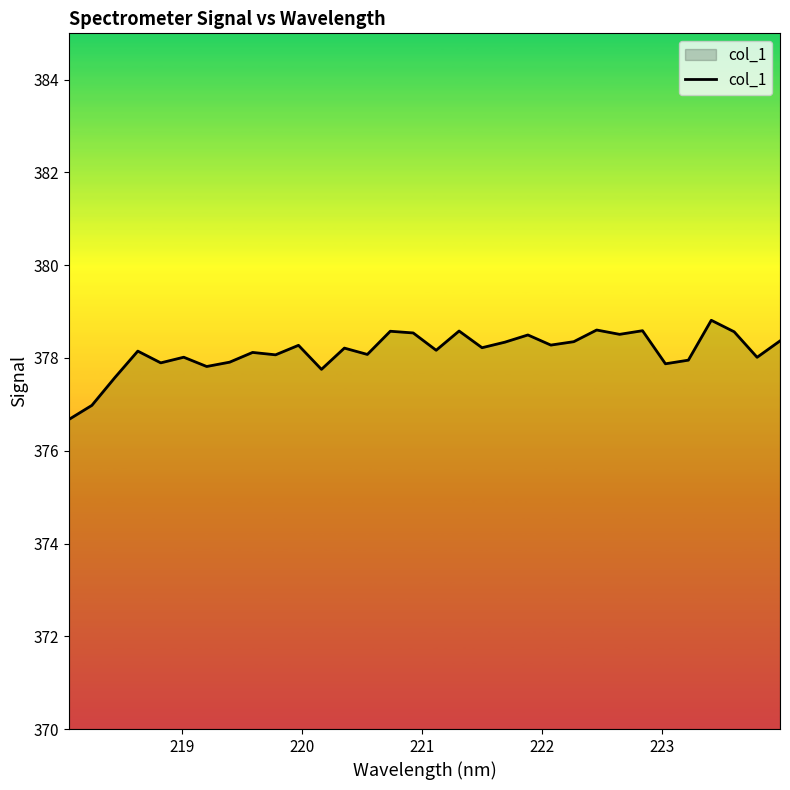

What is the greatest value displayed?

378.8